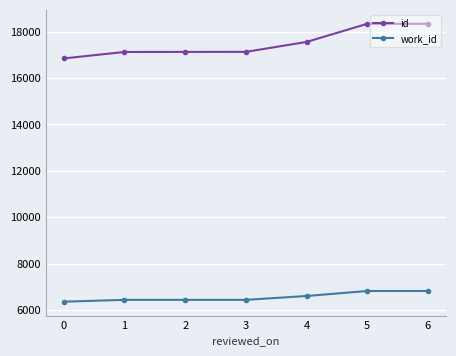

Between 0 and 6, which series saw the biggest shift?

id